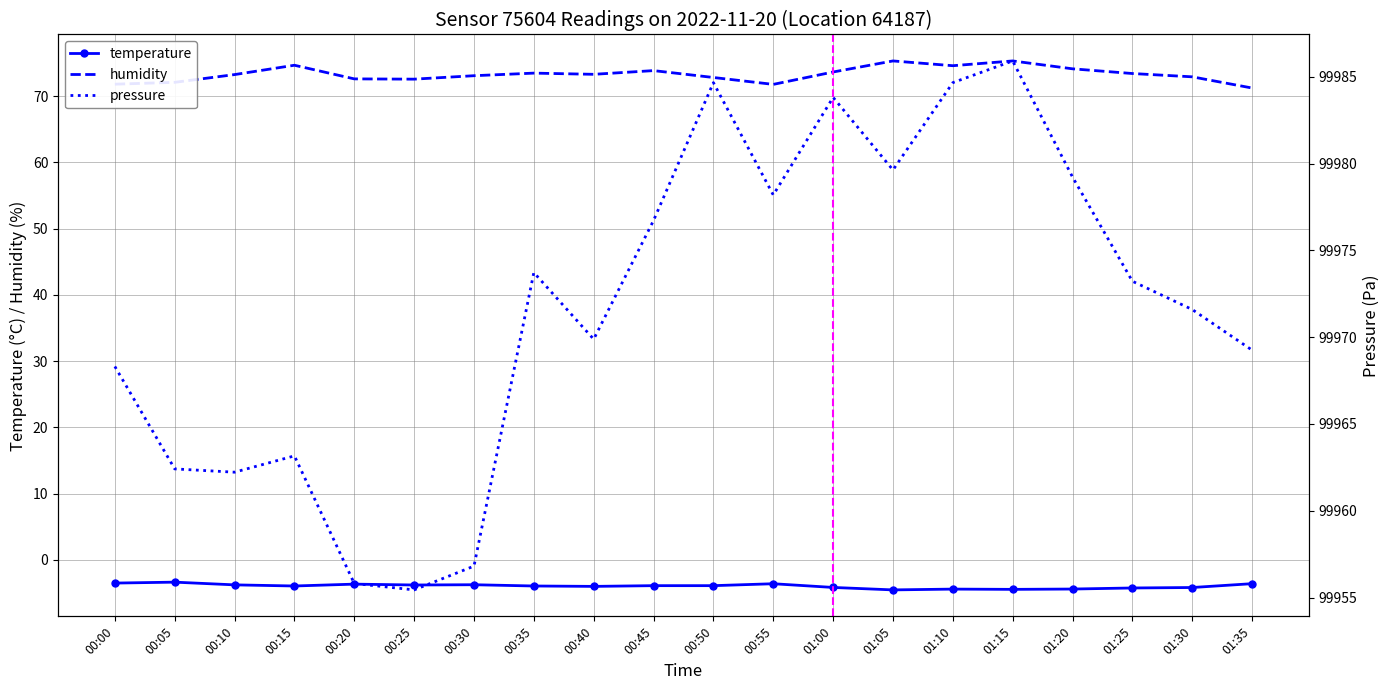

What is the label of the 7th point from the left?

00:30